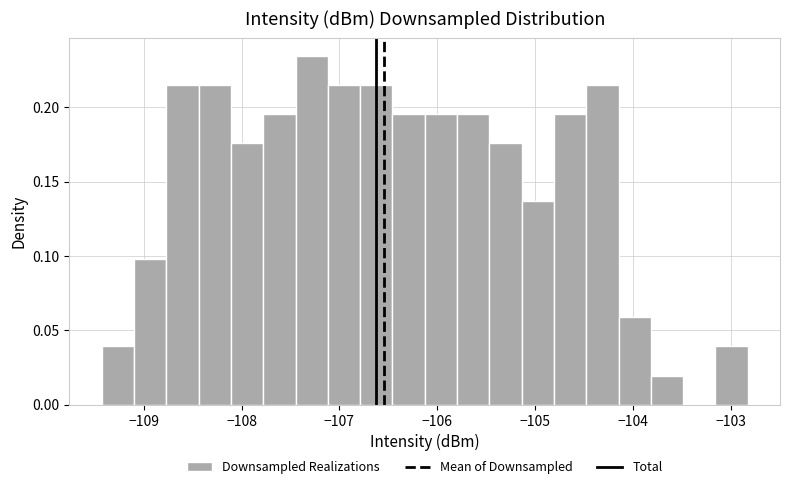

Around what value on the x-axis is the tallest bar? Give the approximate position of its centre, as read against the axis.

-107.3